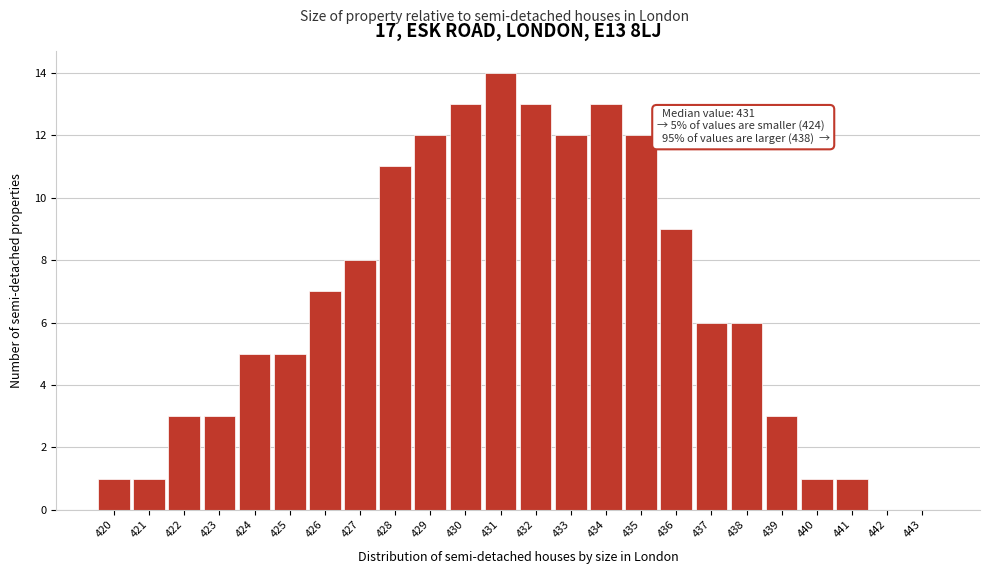

Reading right to left, list all the values displayed in this chart.

443=0	442=0	441=1	440=1	439=3	438=6	437=6	436=9	435=12	434=13	433=12	432=13	431=14	430=13	429=12	428=11	427=8	426=7	425=5	424=5	423=3	422=3	421=1	420=1